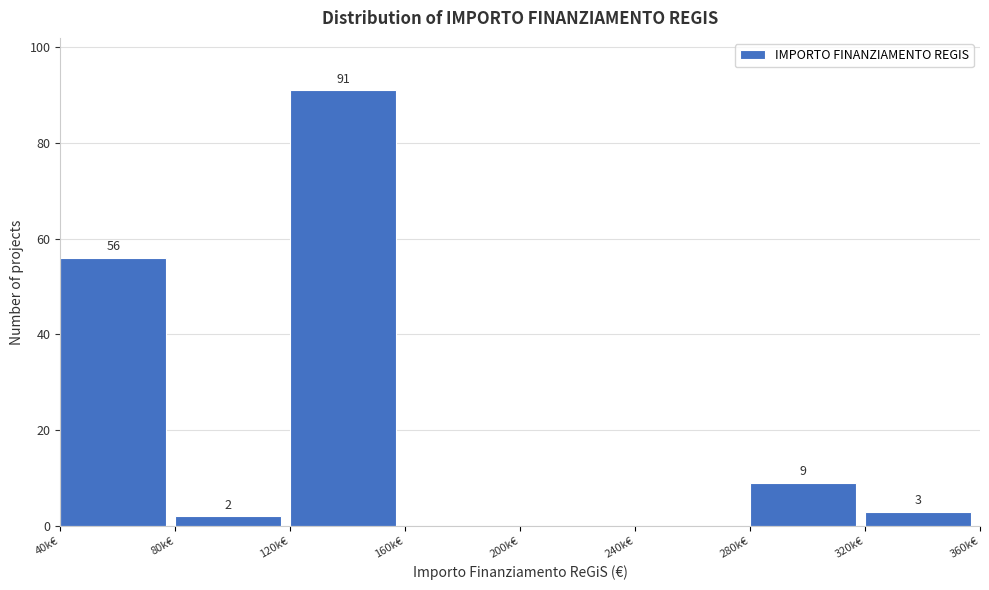

Reading right to left, transcribe all the data shown in this chart.

320k€=3	280k€=9	240k€=0	200k€=0	160k€=0	120k€=91	80k€=2	40k€=56